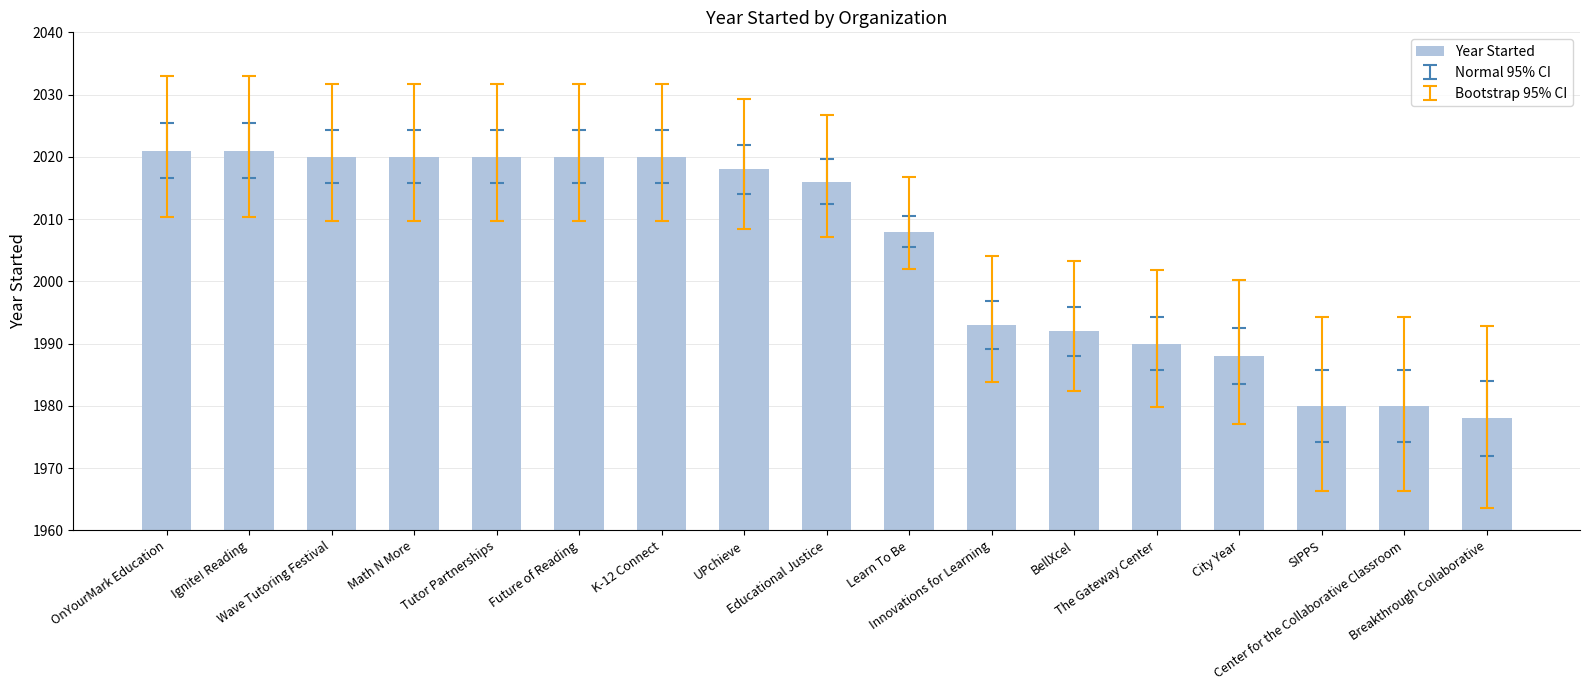

Reading right to left, transcribe all the data shown in this chart.

1978	1980	1980	1988	1990	1992	1993	2008	2016	2018	2020	2020	2020	2020	2020	2021	2021